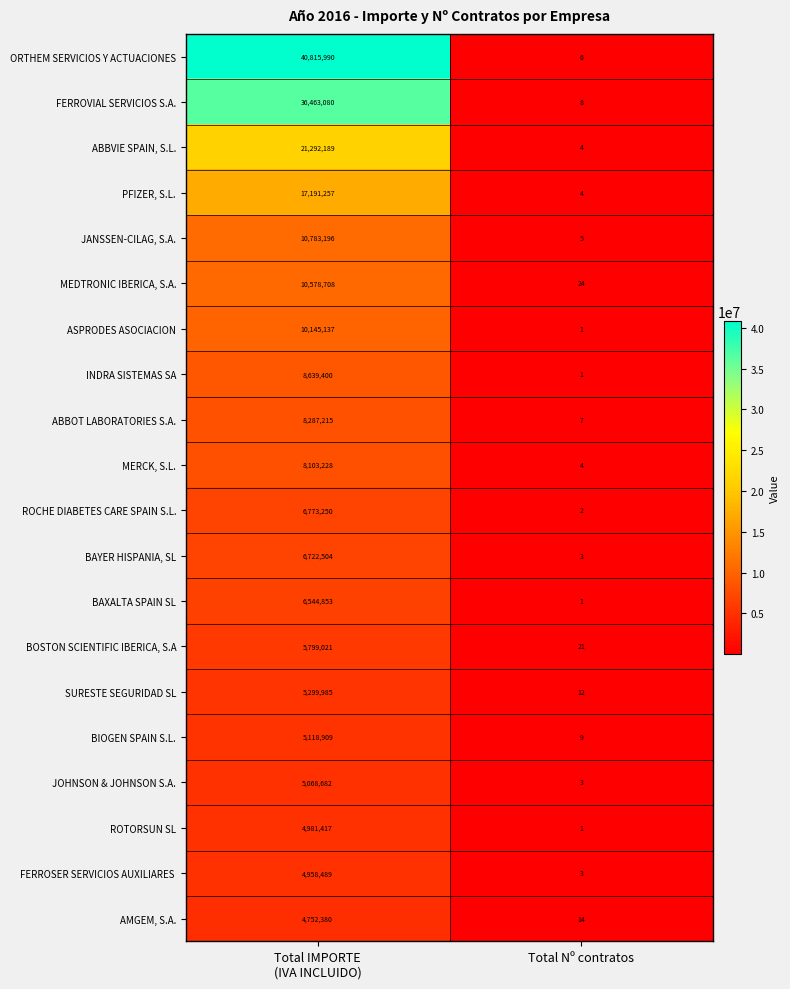

Which series has the largest total across all categories?

ORTHEM SERVICIOS Y ACTUACIONES